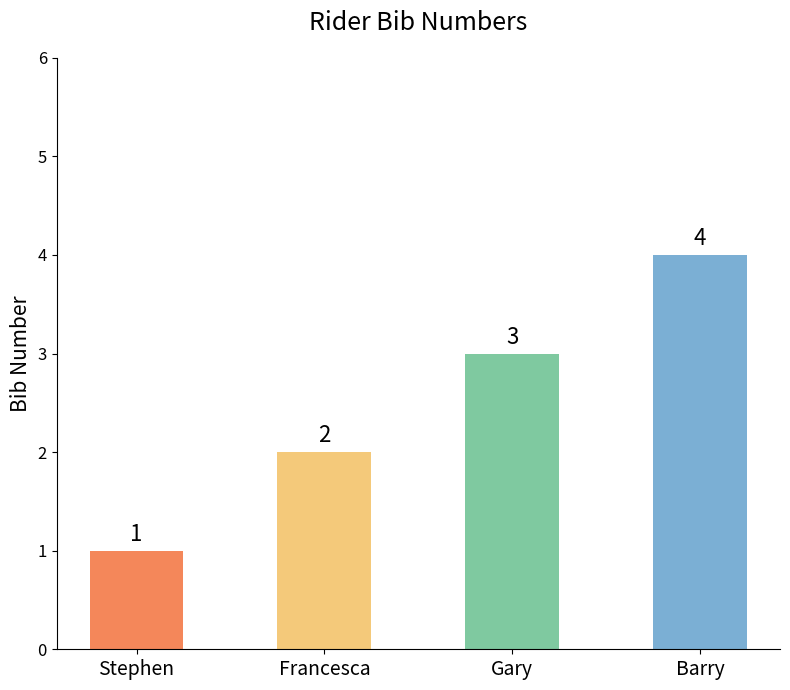

What is the difference between the second highest and minimum values?

2